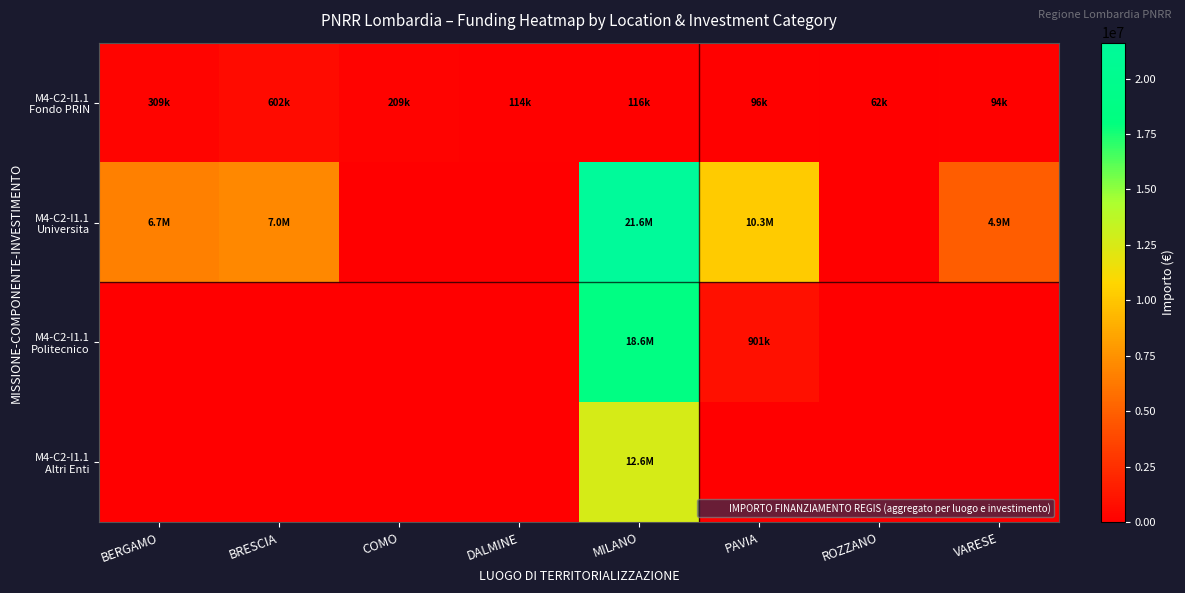

Which series has the widest spread of values?

M4-C2-I1.1 Universita